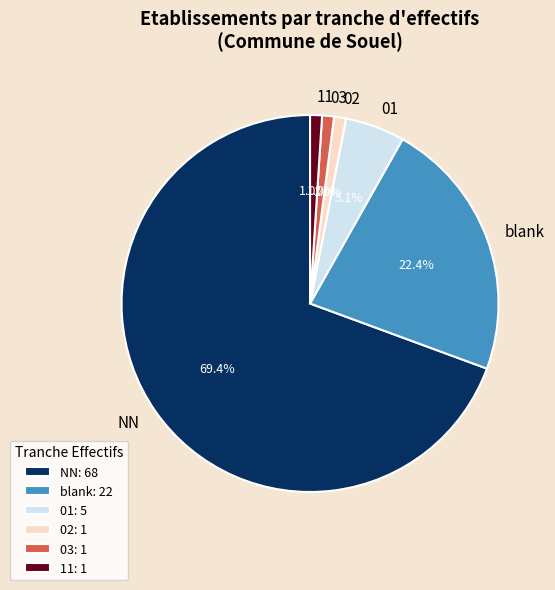

Is there any slice that represents more than half of the pie?

Yes